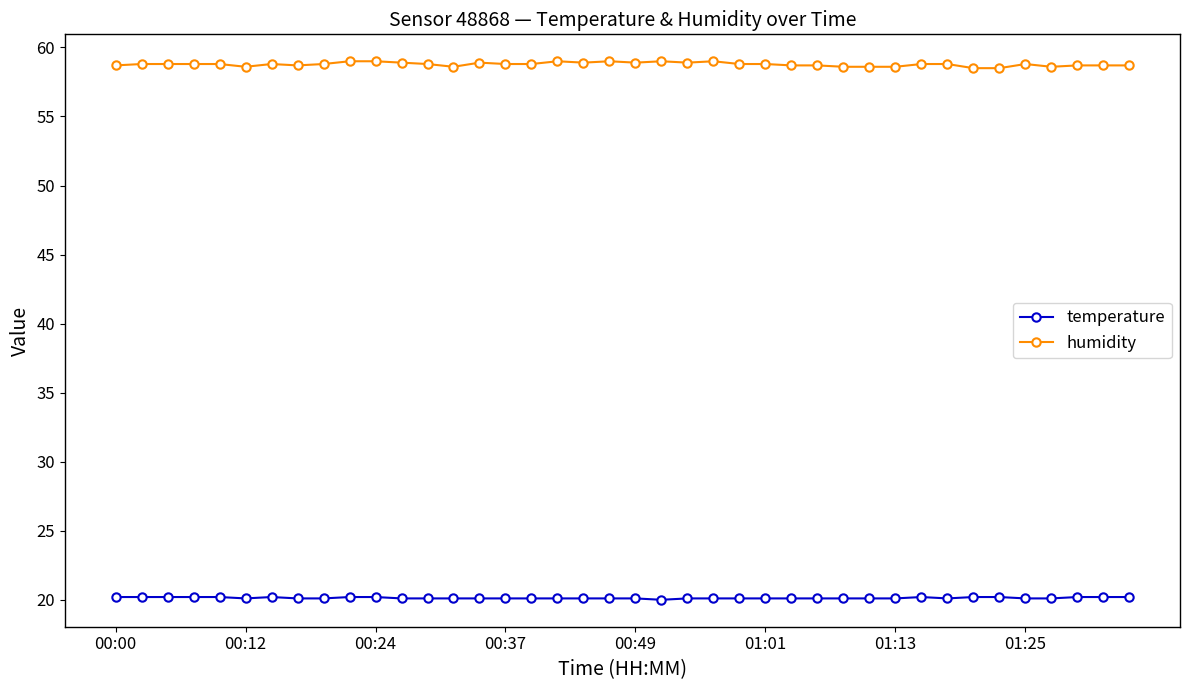

Which series has the largest total across all categories?

humidity